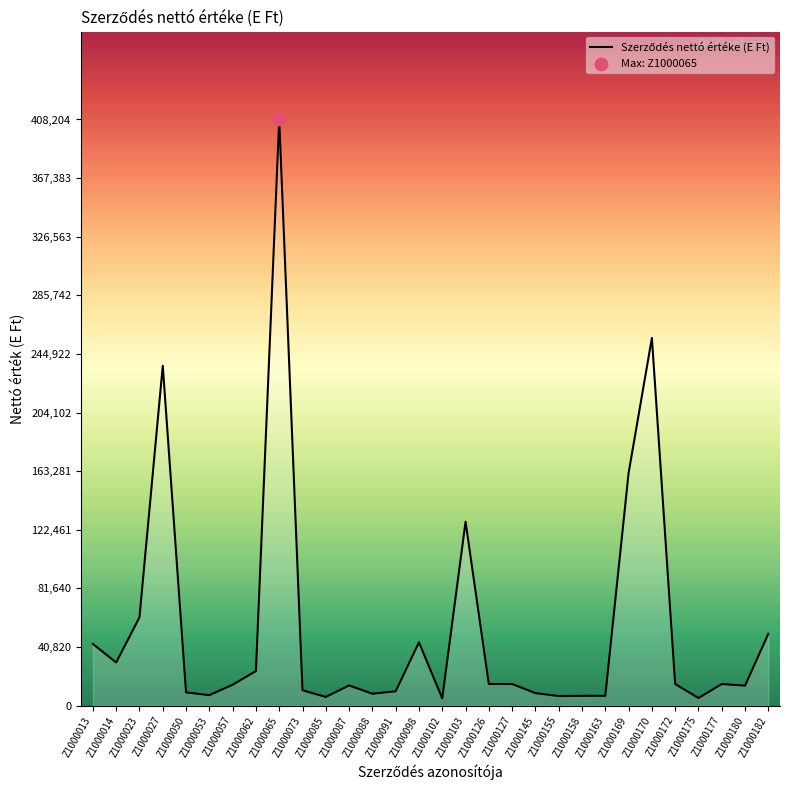

What is the change in value from Z1000073 to Z1000103?

+117345.0